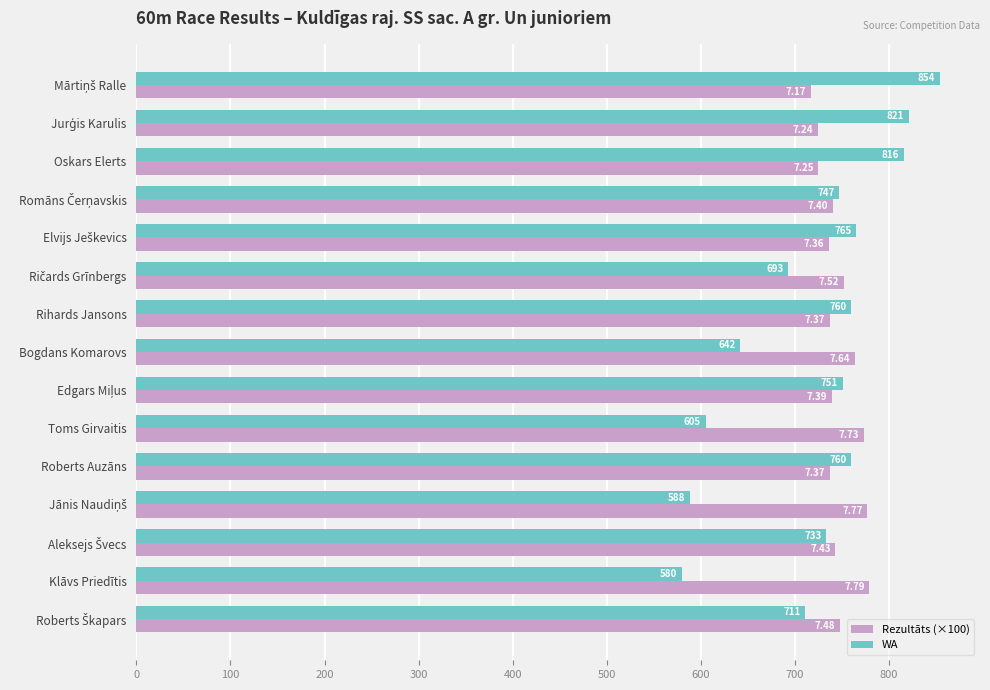

What is the difference between the maximum and second lowest values in the WA series?

266